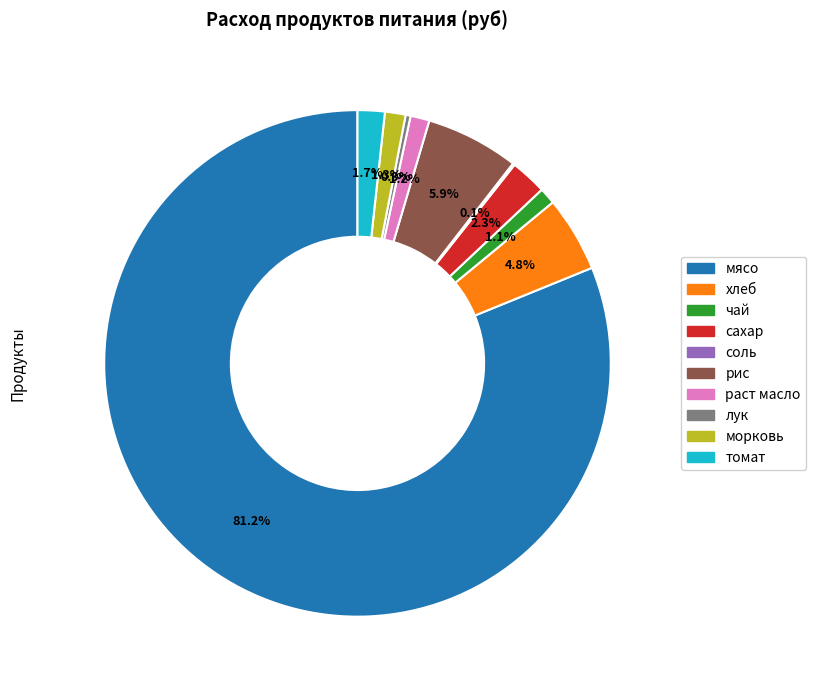

Does мясо represent more than half of the total?

Yes